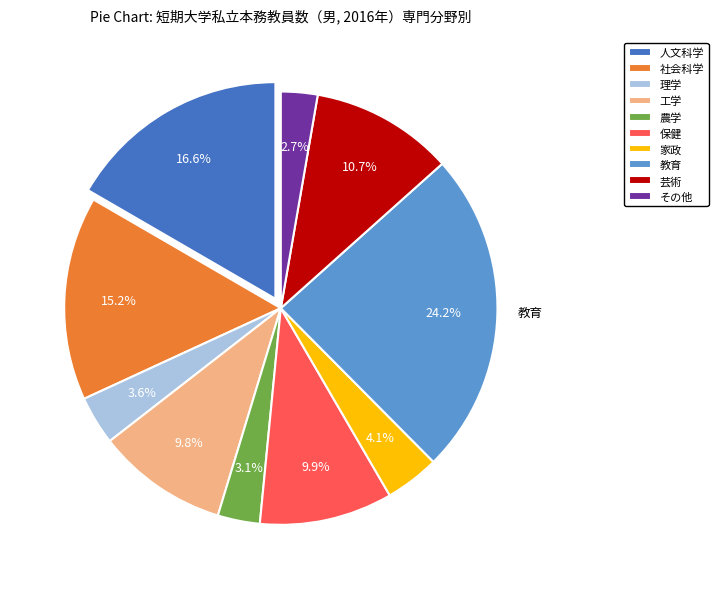

To the nearest percent, what portion does 教育 represent?

24%